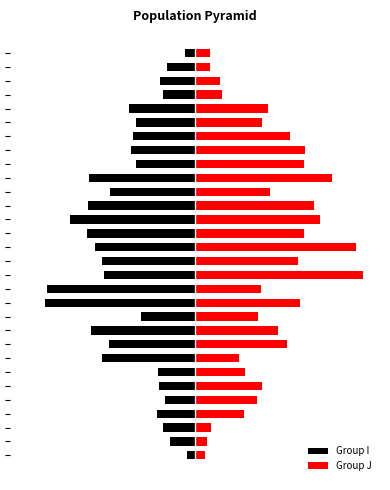

Which category has the highest value across all series?

13